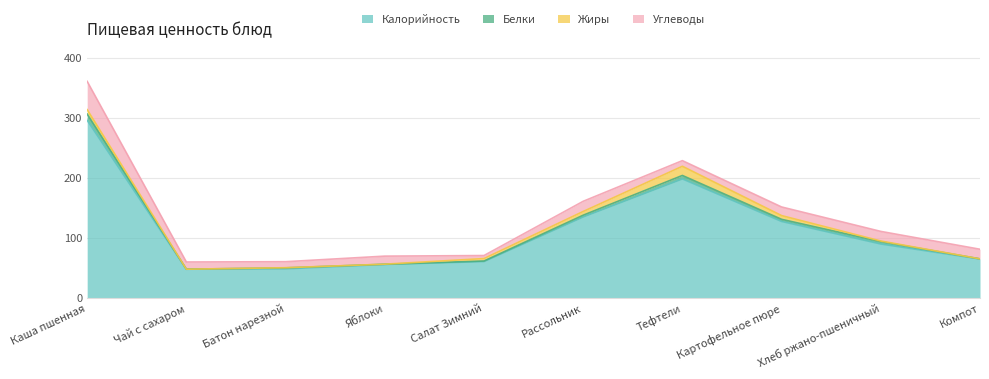

Rank the categories by Белки value from highest to lowest.

Каша пшенная, Тефтели, Хлеб ржано-пшеничный, Картофельное пюре, Рассольник, Батон нарезной, Салат Зимний, Яблоки, Компот, Чай с сахаром